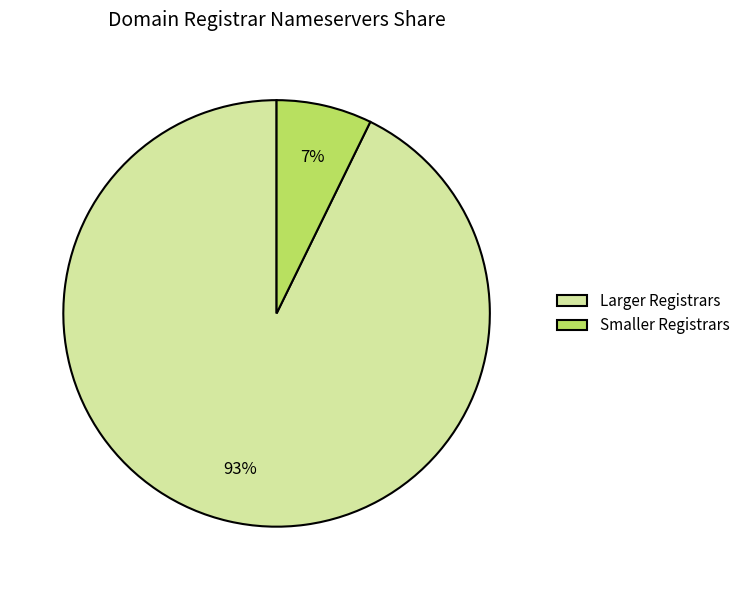

What is the smallest slice in the pie chart?

Smaller Registrars